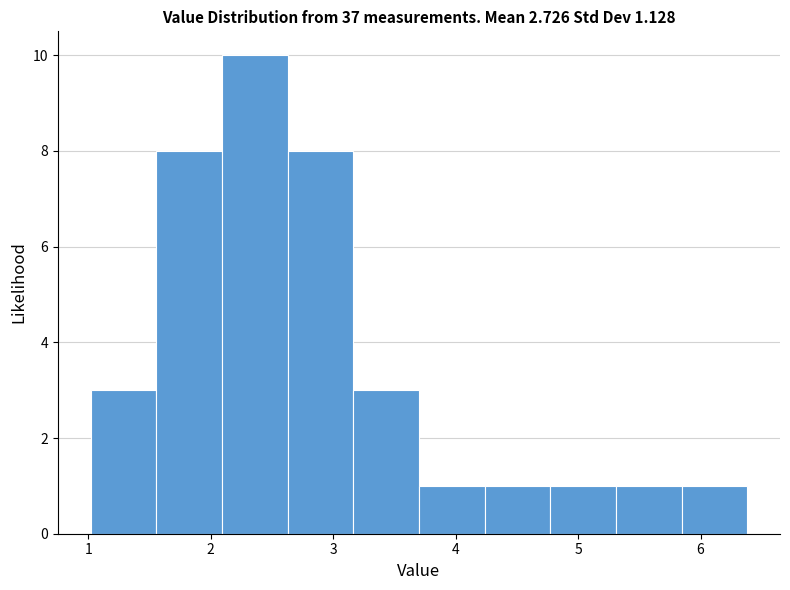

Reading left to right, list every bar in this chart as the range it spans on the x-axis followed by its height. Neither the bar edges nor the heights are printed on the chart, so give them approximately, as read against the axes.

1.0 to 1.6: 3
1.6 to 2.1: 8
2.1 to 2.6: 10
2.6 to 3.2: 8
3.2 to 3.7: 3
3.7 to 4.2: 1
4.2 to 4.8: 1
4.8 to 5.3: 1
5.3 to 5.8: 1
5.8 to 6.4: 1